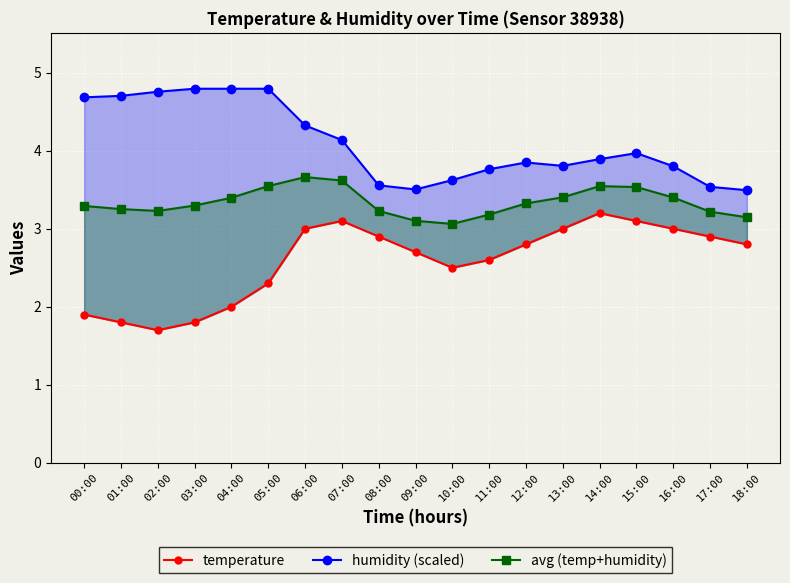

At which label is humidity (scaled) closest to 4?

15:00